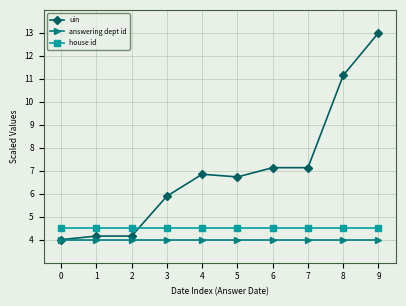

What is the sum of all house id values?

45.0